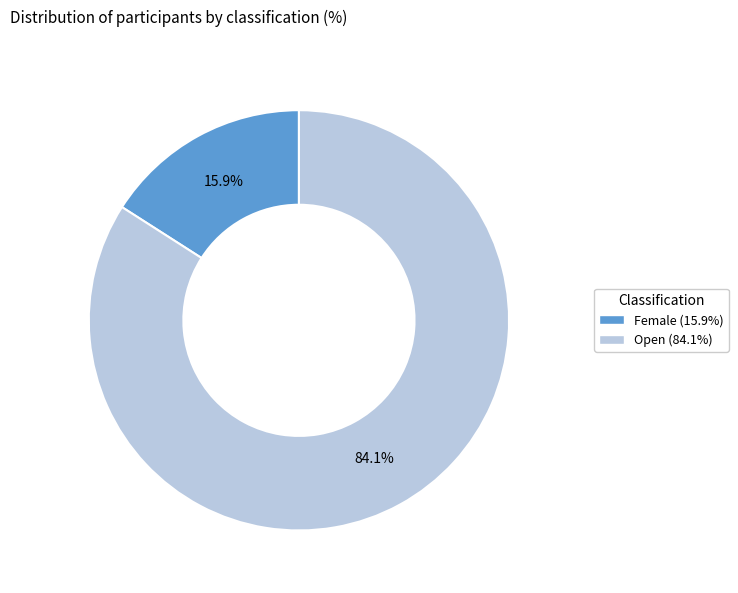

What percentage is the Female slice, to the nearest percent?

16%